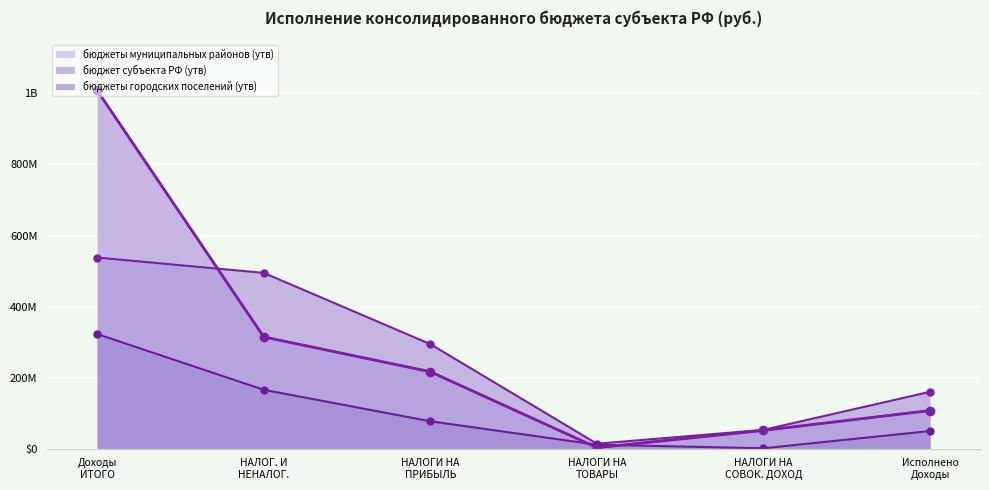

What are all the series names shown in the legend?

бюджеты муниципальных районов (утв), бюджет субъекта РФ (утв), бюджеты городских поселений (утв)